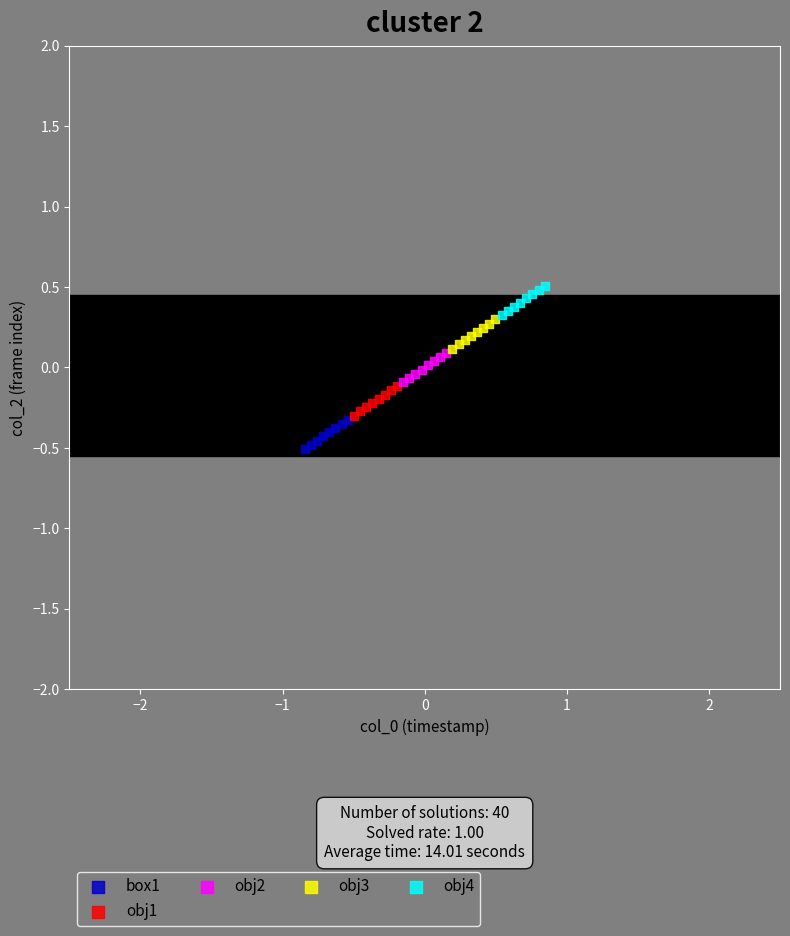

Which series reaches the maximum Y coordinate?

obj4